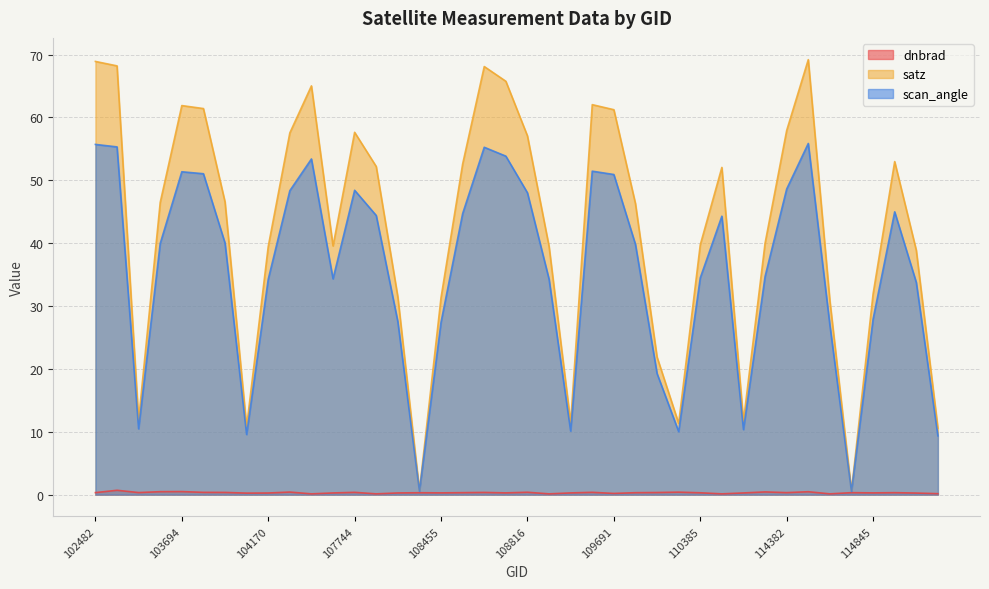

How many values in the satz series exceed 46?

21